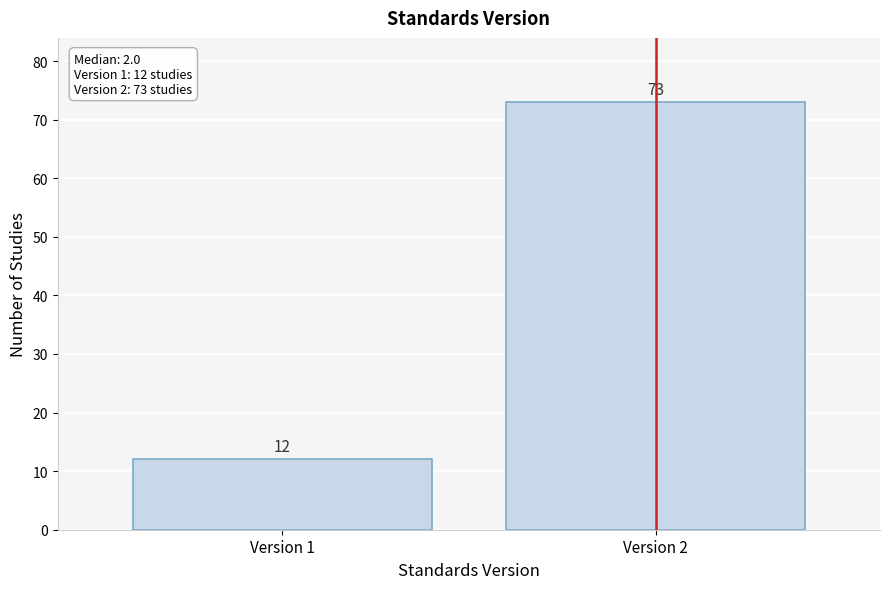

Reading left to right, list all the values displayed in this chart.

Version 1=12	Version 2=73